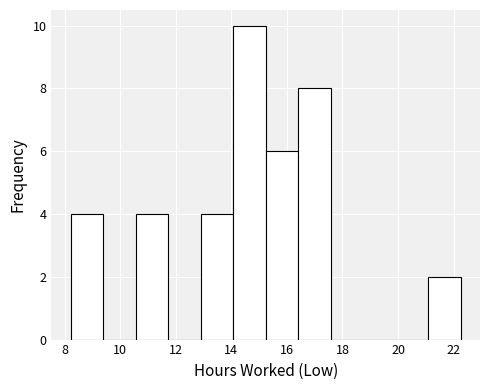

How tall is the bar that spans 10.6 to 11.8 on the x-axis? Neither the bar edges nor the heights are printed on the chart, so give them approximately, as read against the axes.

4